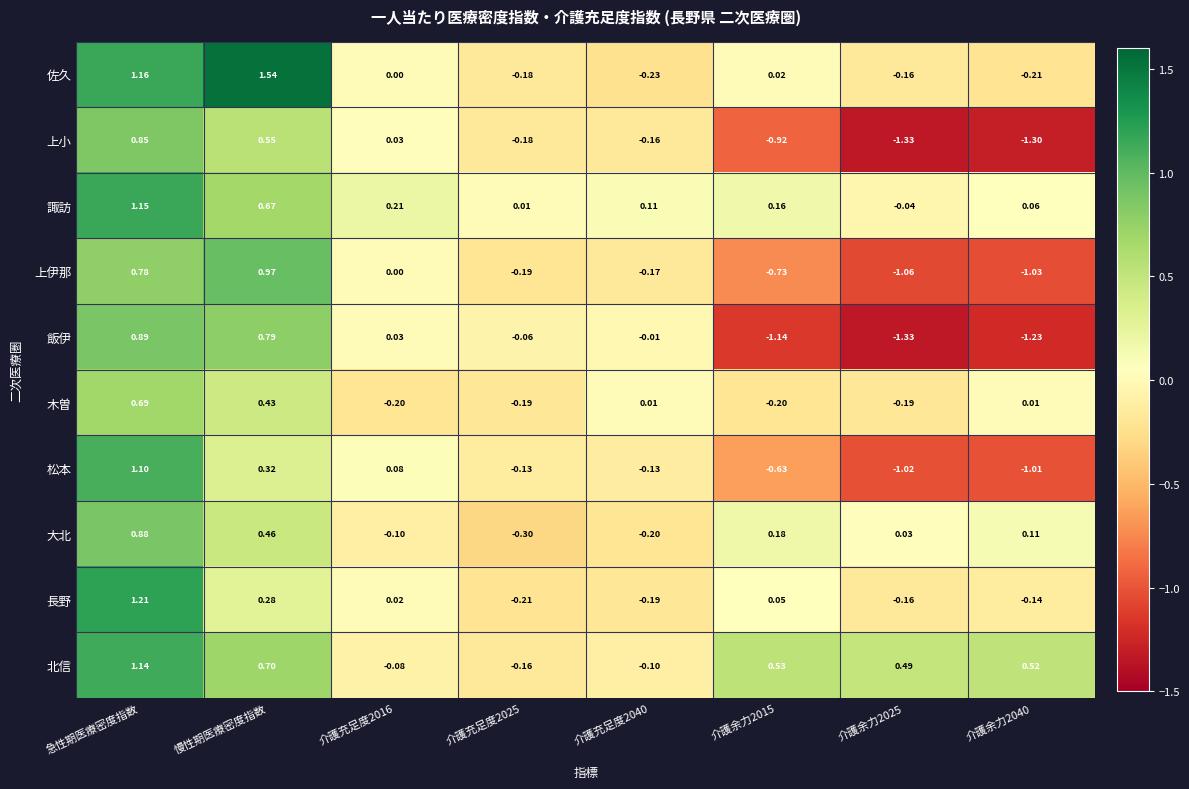

At which label does 佐久 first exceed 0?

急性期医療密度指数